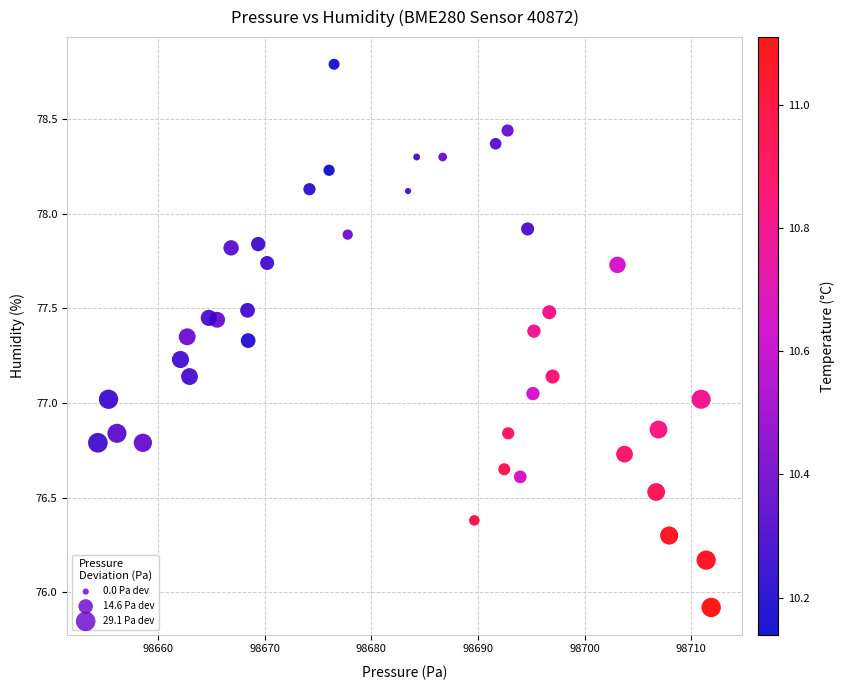

What is the range of X values (max minus min)?

57.5